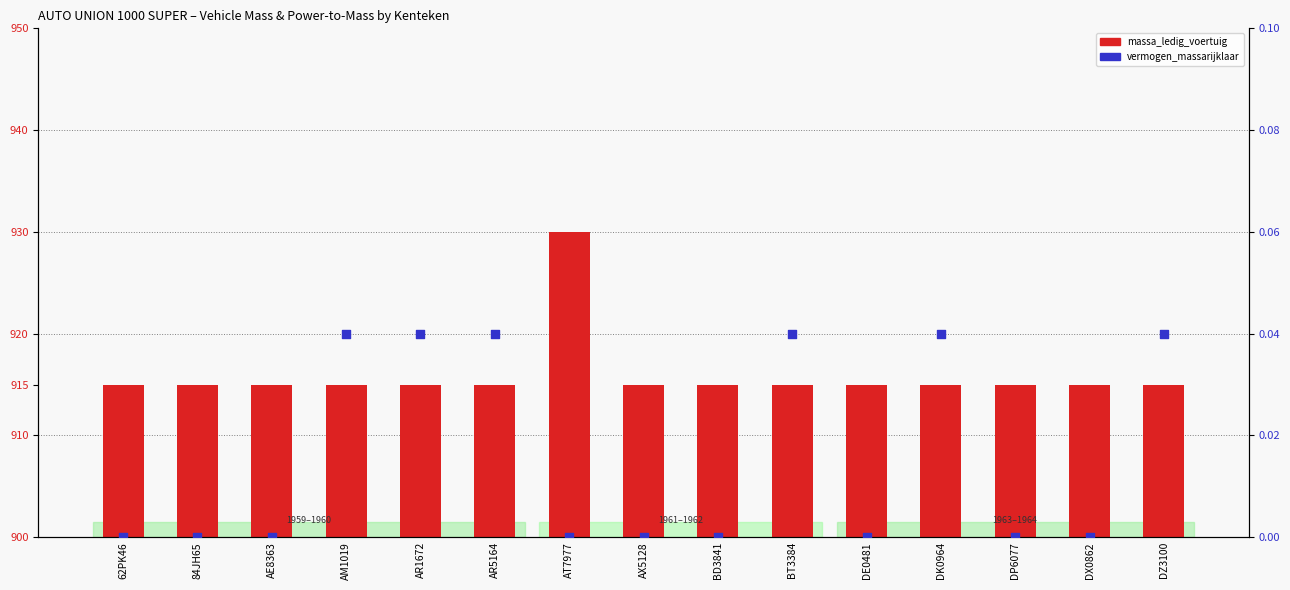

Which series contains the highest Y value?

massa_ledig_voertuig